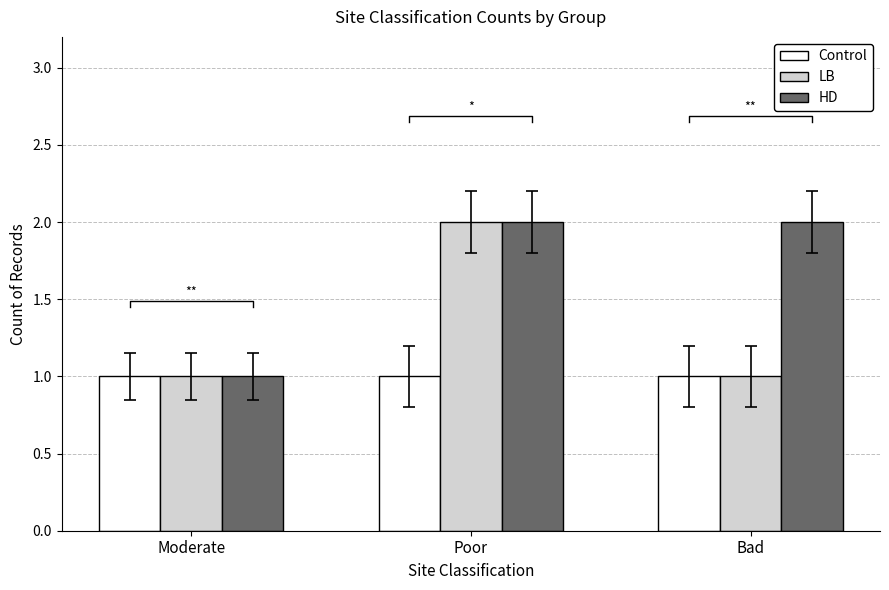

Reading left to right, extract all data points from this chart.

Control: 1	1	1
LB: 1	2	1
HD: 1	2	2